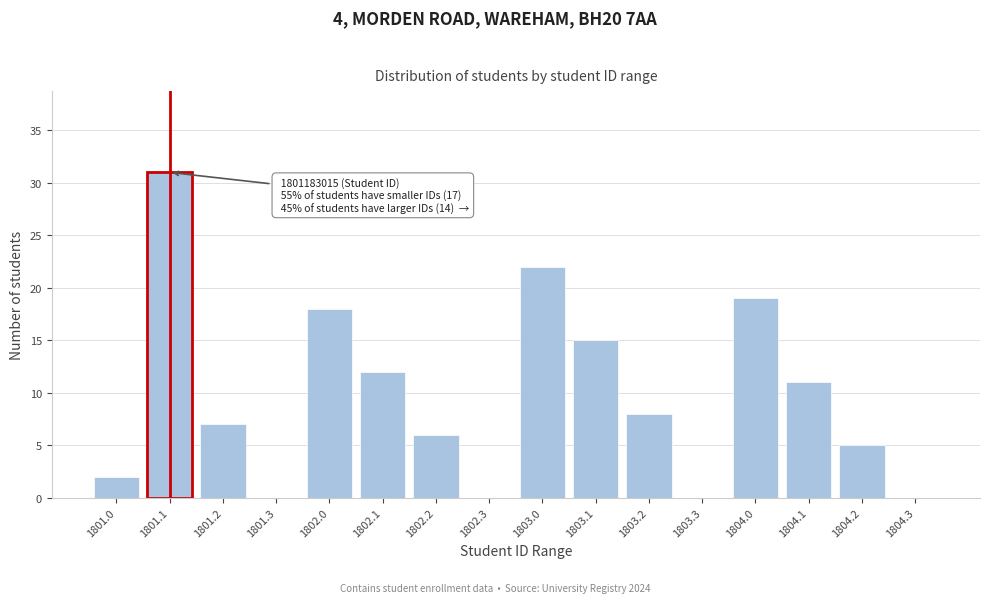

Reading left to right, extract all data points from this chart.

1801.0=2	1801.1=31	1801.2=7	1801.3=0	1802.0=18	1802.1=12	1802.2=6	1802.3=0	1803.0=22	1803.1=15	1803.2=8	1803.3=0	1804.0=19	1804.1=11	1804.2=5	1804.3=0